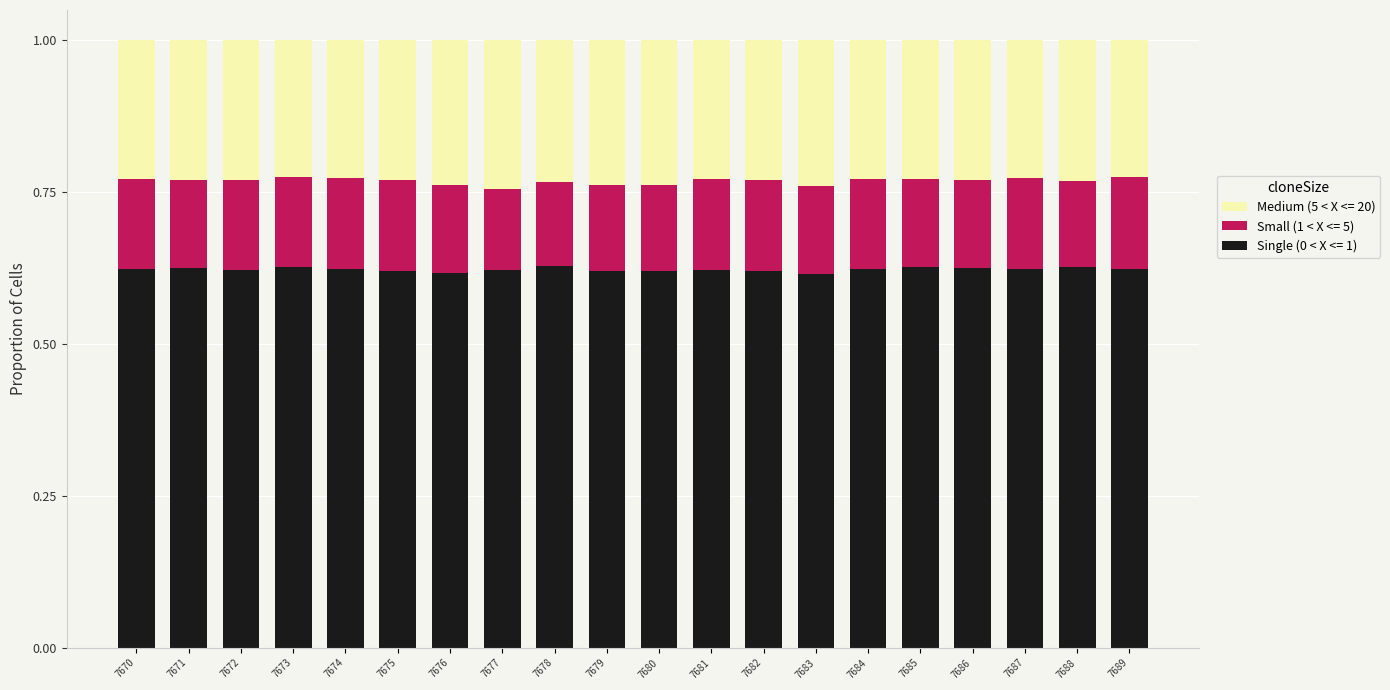

Is it true that Single (0 < X <= 1) equals 0.9 at 7680?

False